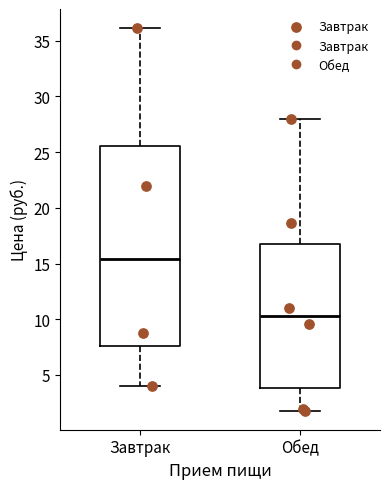

Which box's median line is the lowest?

Обед